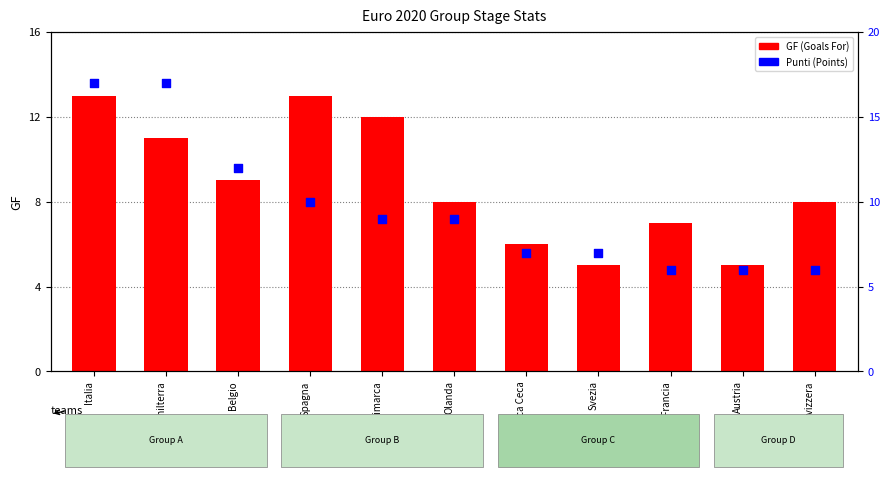

Is the value of GF (Goals For) at Spagna greater than the value of Punti at Belgio?

Yes